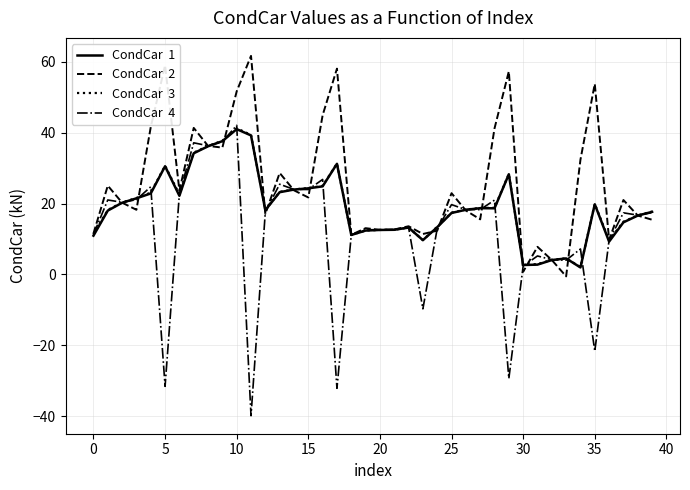

What is the smallest value displayed?

-39.9